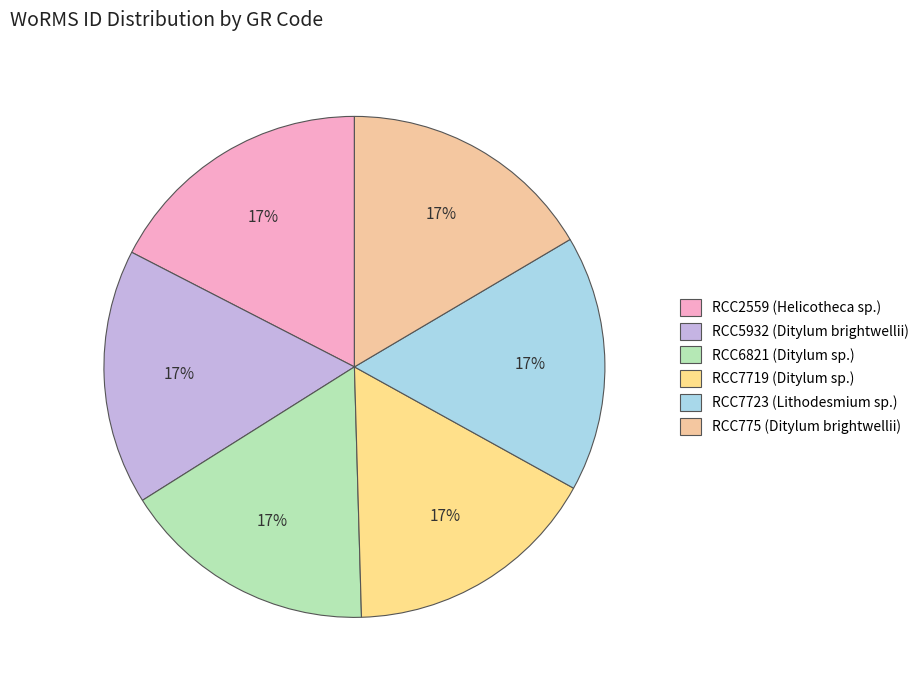

To the nearest percent, what portion does RCC5932 represent?

17%